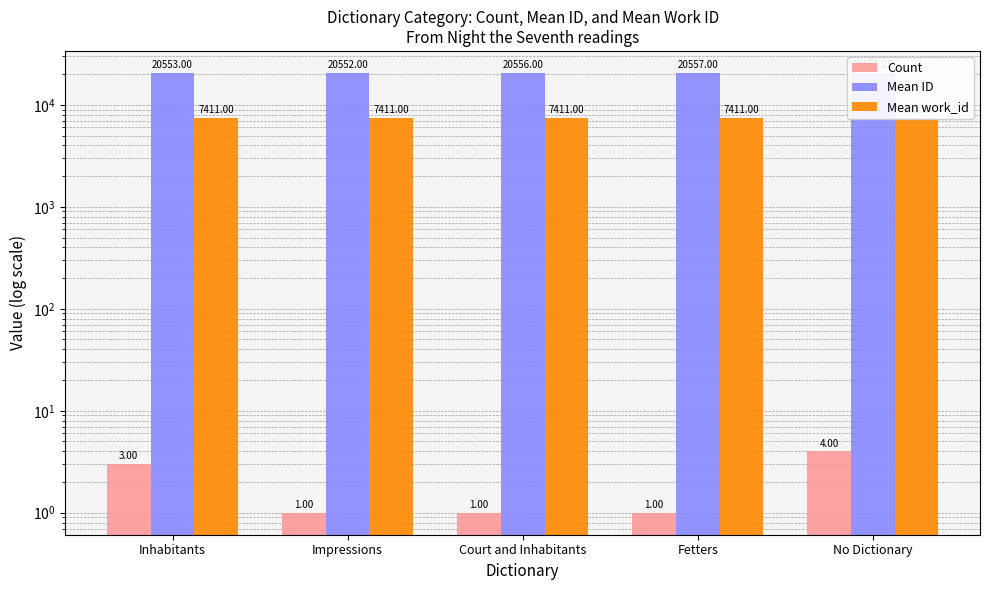

What is the label of the 3rd bar from the right?

Court and Inhabitants